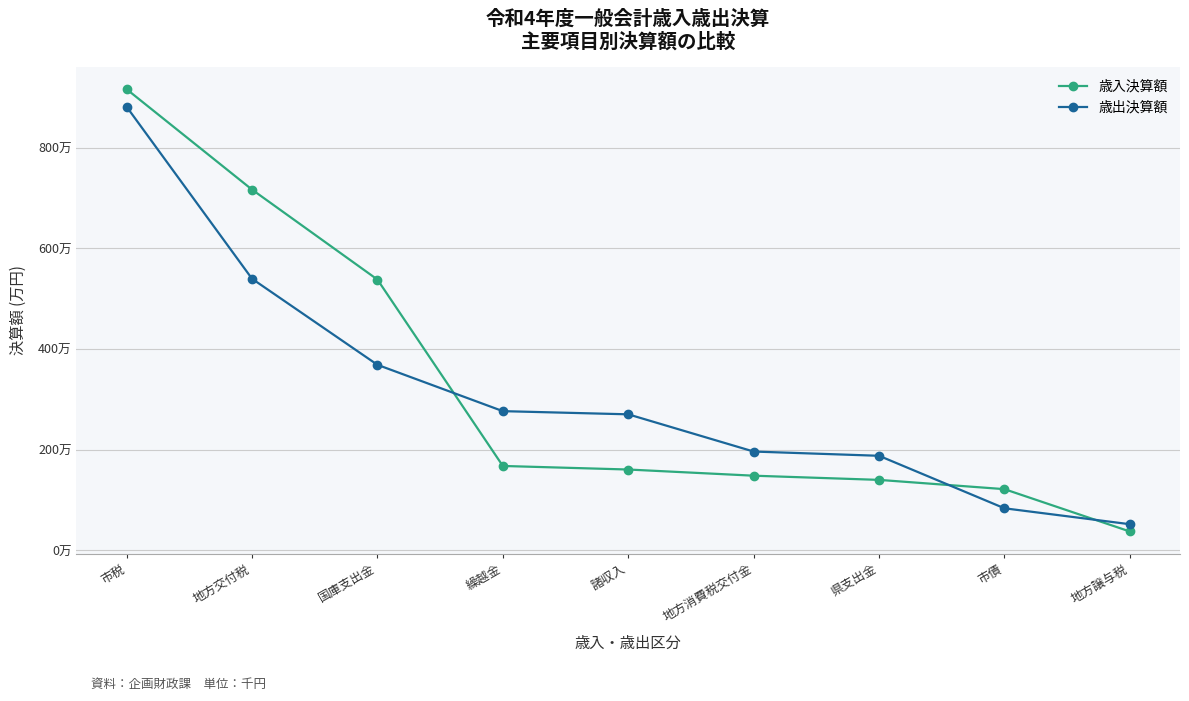

Reading left to right, list all the values displayed in this chart.

歳入決算額: 9163381	7169119	5381618	1678371	1607582	1484984	1401724	1217600	376404
歳出決算額: 8814472	5397612	3687962	2767412	2704301	1964845	1880418	837370	520885